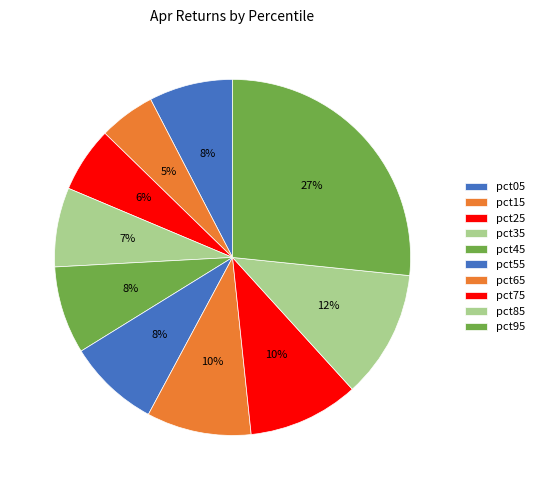

What is the total percentage of pct55 and pct75?

18.4%